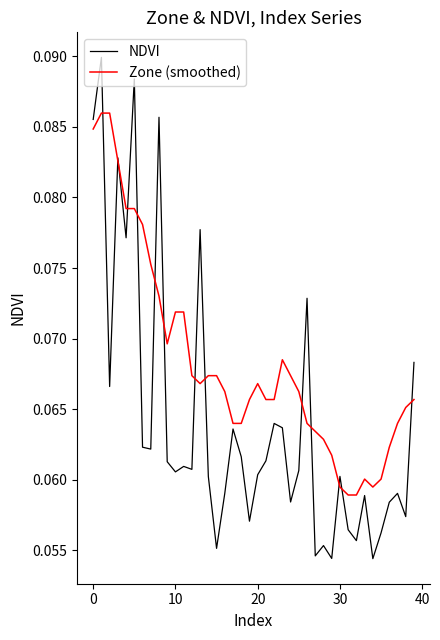

Which series has the widest spread of values?

NDVI